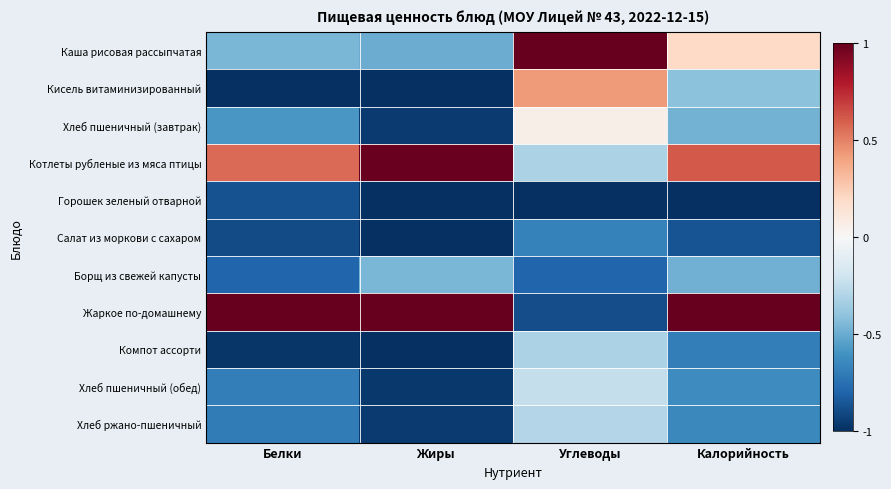

Reading left to right, what are all the values shown in this chart?

Каша рисовая рассыпчатая: Белки=-0.5	Жиры=-0.5	Углеводы=1.0	Калорийность=0.2
Кисель витаминизированный: Белки=-1.0	Жиры=-1.0	Углеводы=0.4	Калорийность=-0.4
Хлеб пшеничный (завтрак): Белки=-0.6	Жиры=-1.0	Углеводы=0.1	Калорийность=-0.5
Котлеты рубленые из мяса птицы: Белки=0.6	Жиры=1.0	Углеводы=-0.3	Калорийность=0.6
Горошек зеленый отварной: Белки=-0.9	Жиры=-1.0	Углеводы=-1.0	Калорийность=-1.0
Салат из моркови с сахаром: Белки=-0.9	Жиры=-1.0	Углеводы=-0.7	Калорийность=-0.9
Борщ из свежей капусты: Белки=-0.8	Жиры=-0.5	Углеводы=-0.8	Калорийность=-0.5
Жаркое по-домашнему: Белки=1.0	Жиры=1.0	Углеводы=-0.9	Калорийность=1.0
Компот ассорти: Белки=-1.0	Жиры=-1.0	Углеводы=-0.3	Калорийность=-0.7
Хлеб пшеничный (обед): Белки=-0.7	Жиры=-1.0	Углеводы=-0.2	Калорийность=-0.6
Хлеб ржано-пшеничный: Белки=-0.7	Жиры=-1.0	Углеводы=-0.3	Калорийность=-0.6